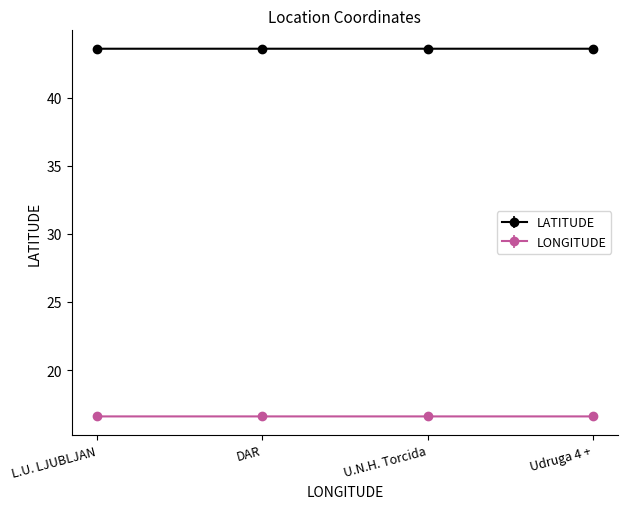

What position from the left is L.U. LJUBLJAN?

1